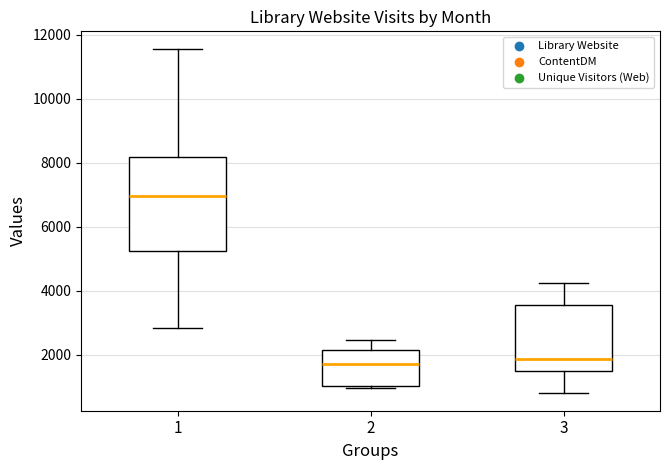

Where does the median line of the box at x = 1 sit on the y-axis? The values are not printed on the chart, so give them approximately, as read against the axis.

7000